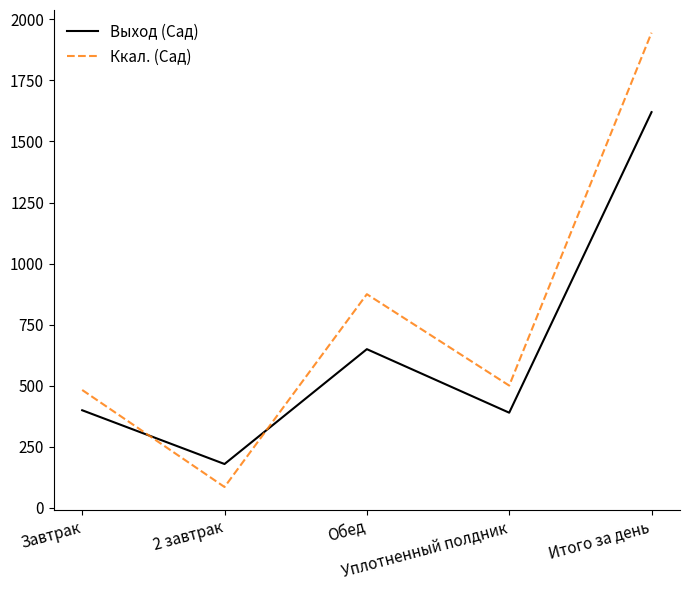

The Ккал. (Сад) series shows 483 at Завтрак. True or false?

True